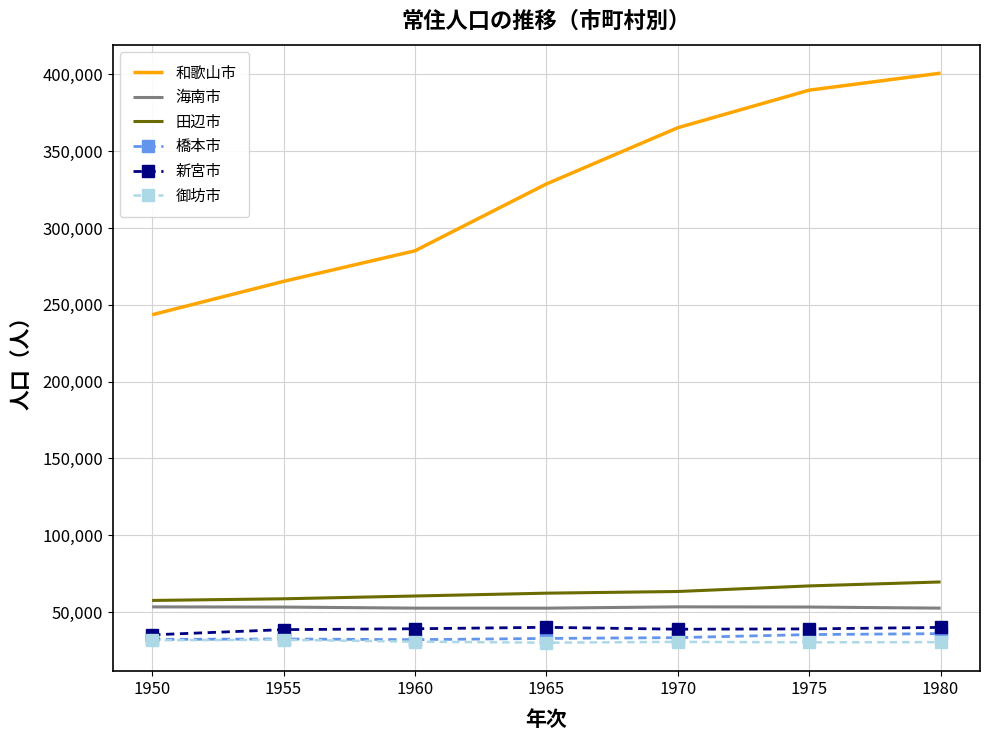

What is the difference between the 海南市 values at 1950 and 1955?

116